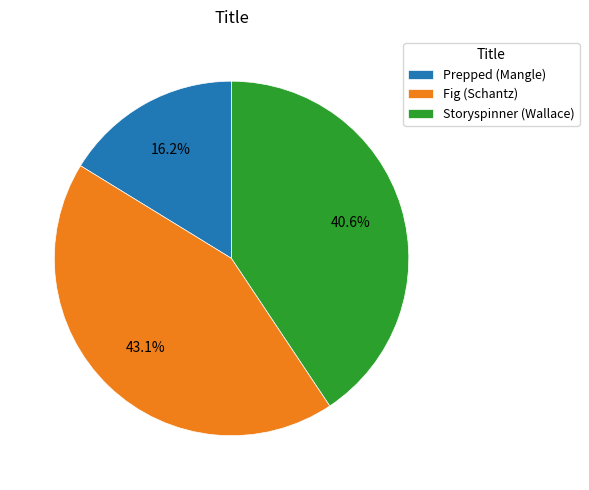

Between Fig (Schantz) and Storyspinner (Wallace), which is larger?

Fig (Schantz)